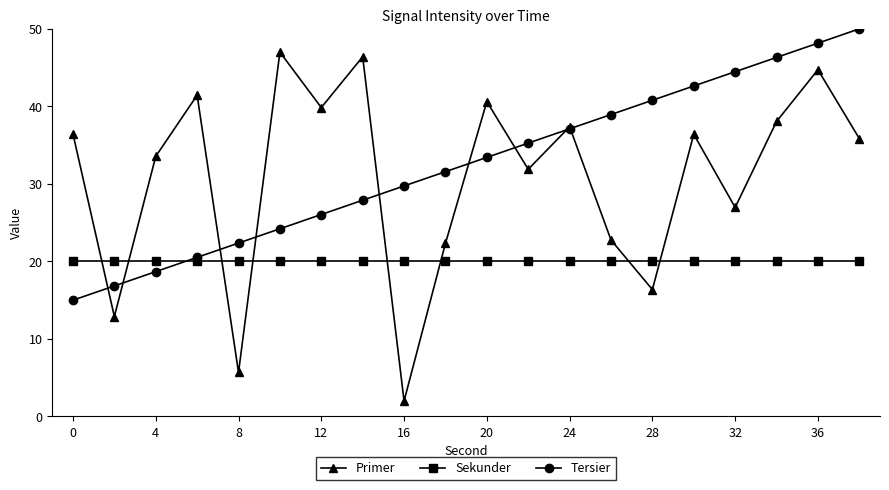

Reading left to right, extract all data points from this chart.

Primer: 36.4	12.9	33.6	41.4	5.7	47.0	39.8	46.4	2.0	22.3	40.6	31.9	37.4	22.8	16.4	36.4	27.0	38.1	44.7	35.9
Sekunder: 20.0	20.0	20.0	20.0	20.0	20.0	20.0	20.0	20.0	20.0	20.0	20.0	20.0	20.0	20.0	20.0	20.0	20.0	20.0	20.0
Tersier: 15.0	16.8	18.7	20.5	22.4	24.2	26.1	27.9	29.7	31.6	33.4	35.3	37.1	38.9	40.8	42.6	44.5	46.3	48.2	50.0